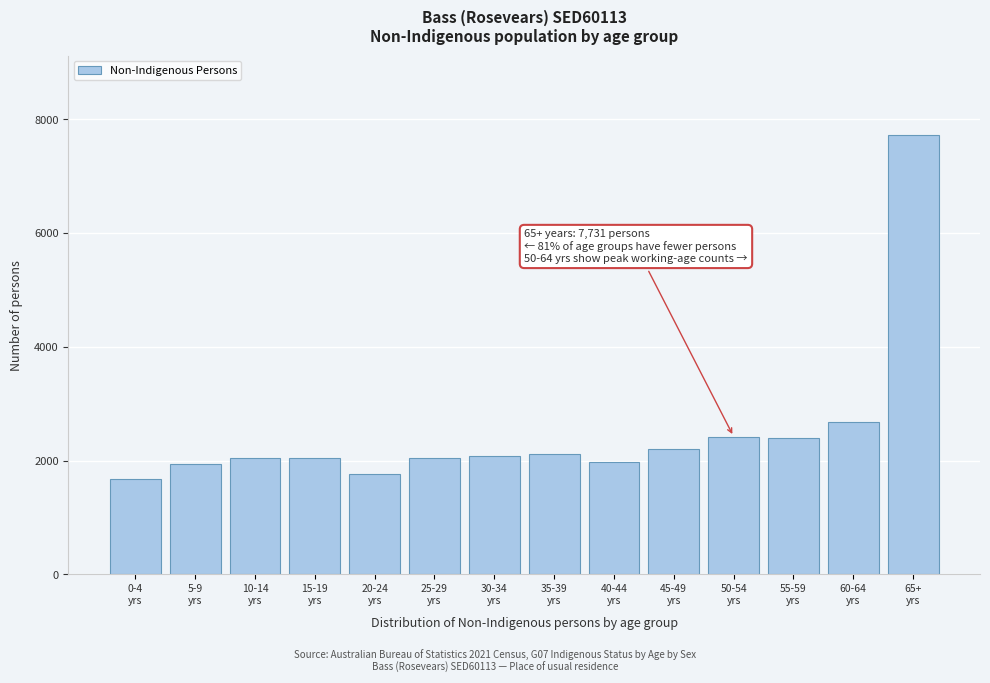

What is the minimum value shown in the chart?

1684